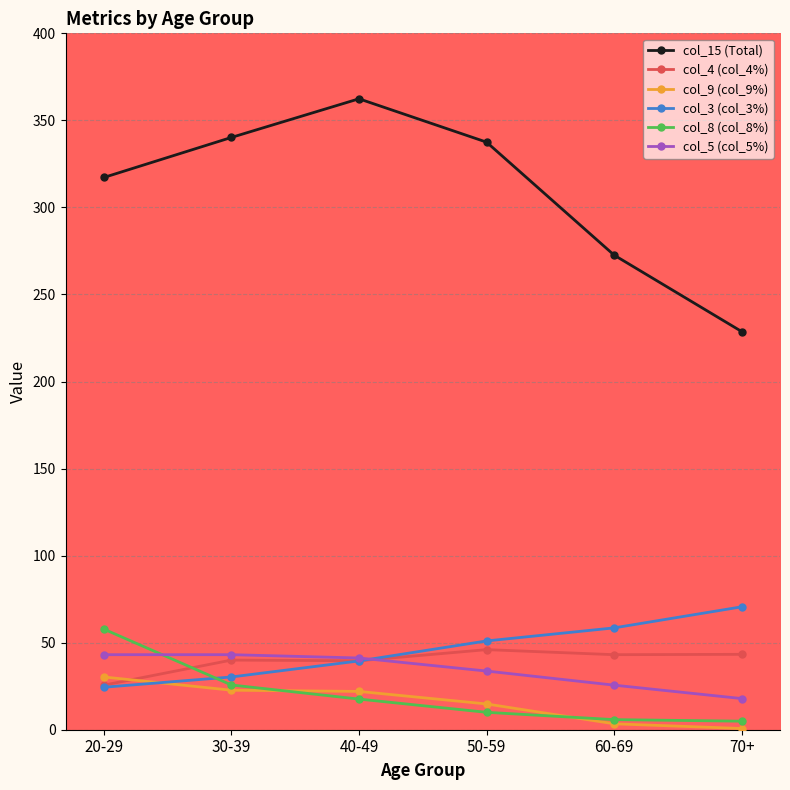

What is the spread (max minus min) of values at 30-39?

317.5